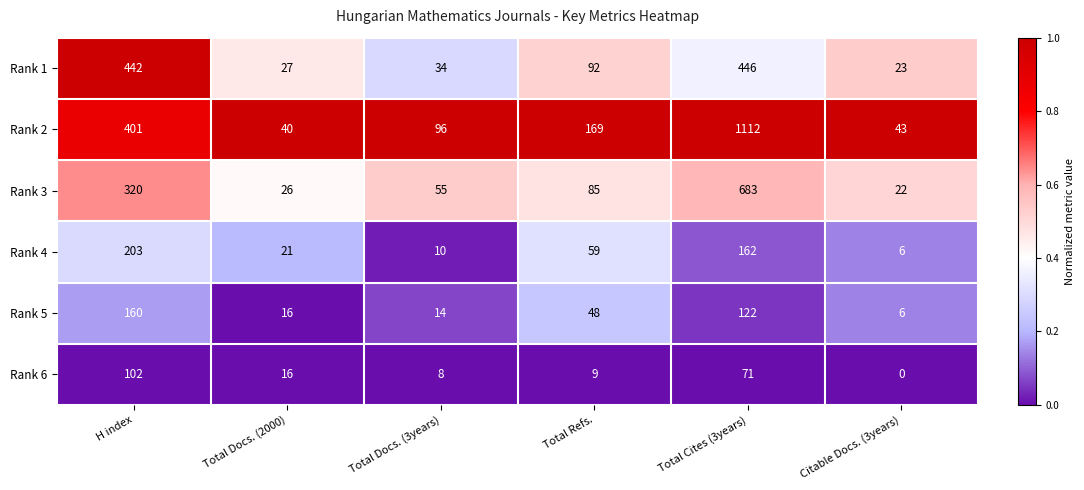

List the series in order of their peak value, highest first.

Rank 2, Rank 3, Rank 1, Rank 4, Rank 5, Rank 6